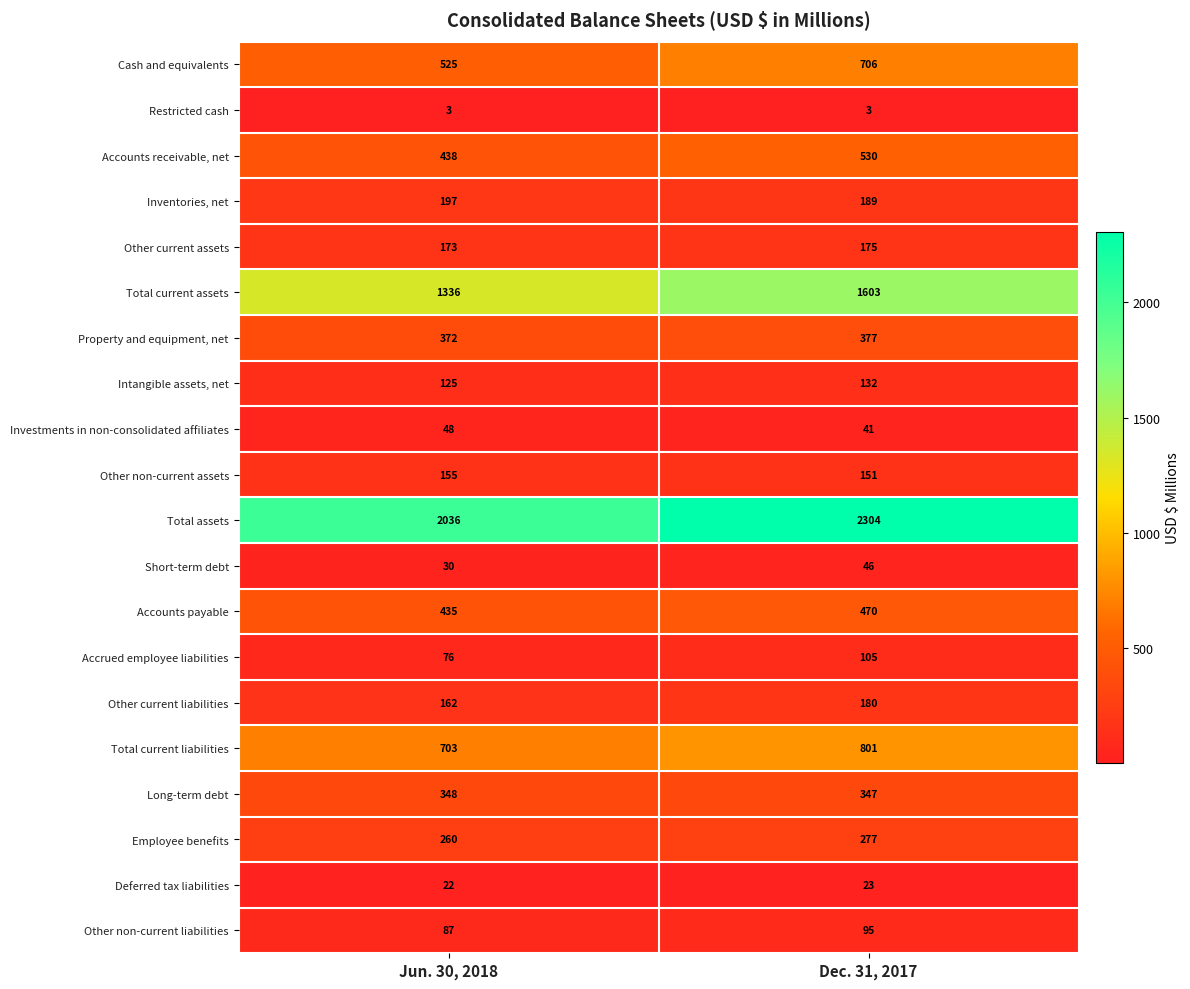

What is the difference between the highest and lowest values at Dec. 31, 2017?

2301